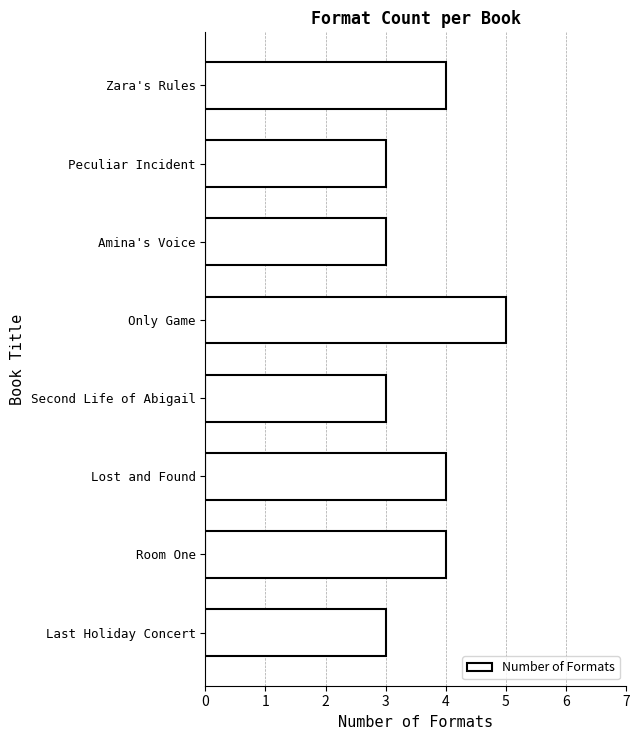

What is the smallest value displayed?

3